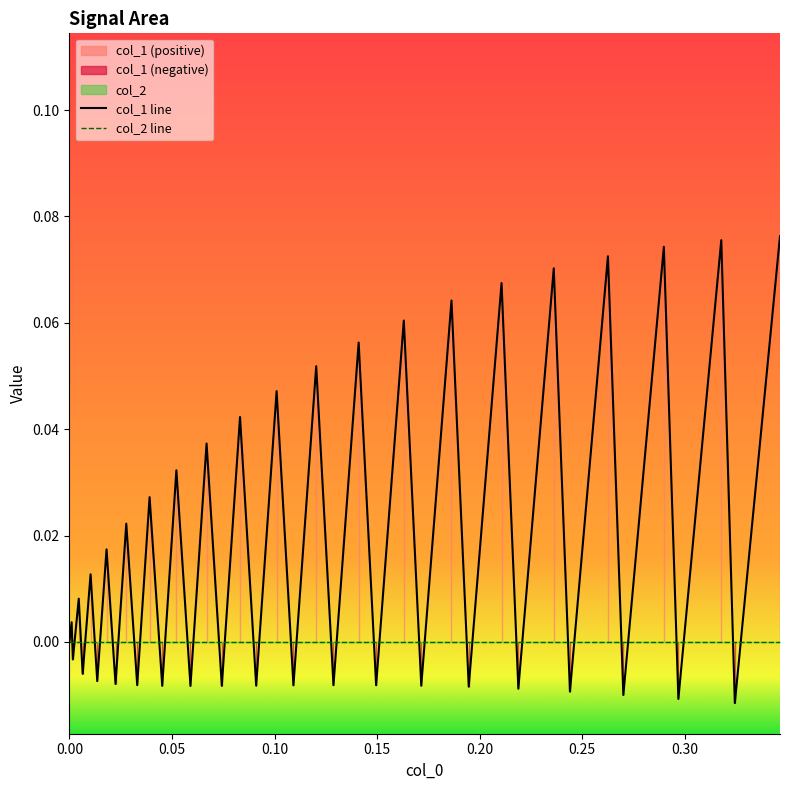

Which series has the widest spread of values?

col_1 line